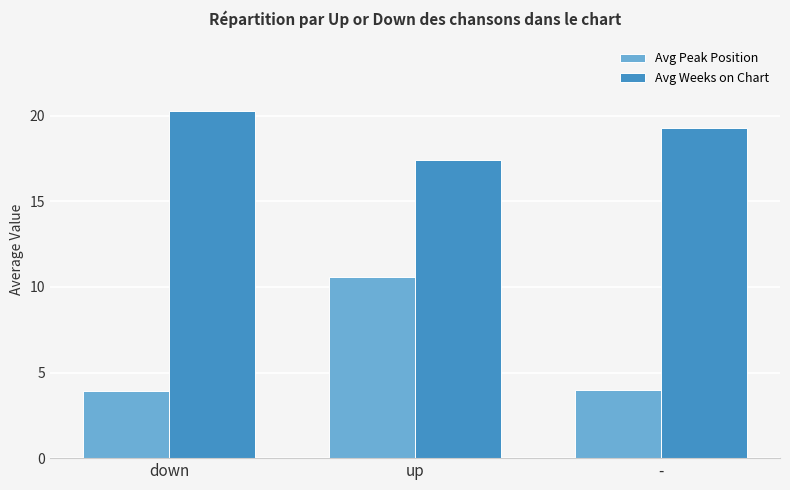

What is the difference between the maximum and second lowest values in the Avg Weeks on Chart series?

1.0